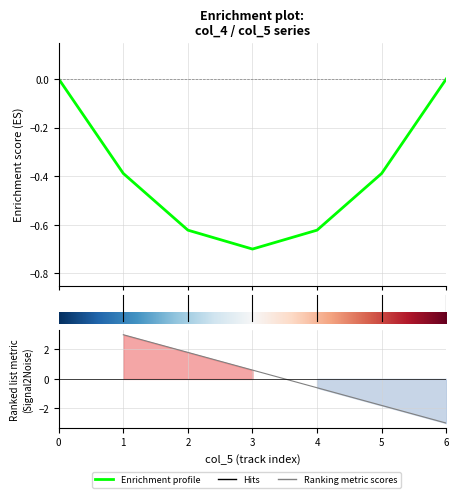

Which has a higher value, 4 or 6?

4